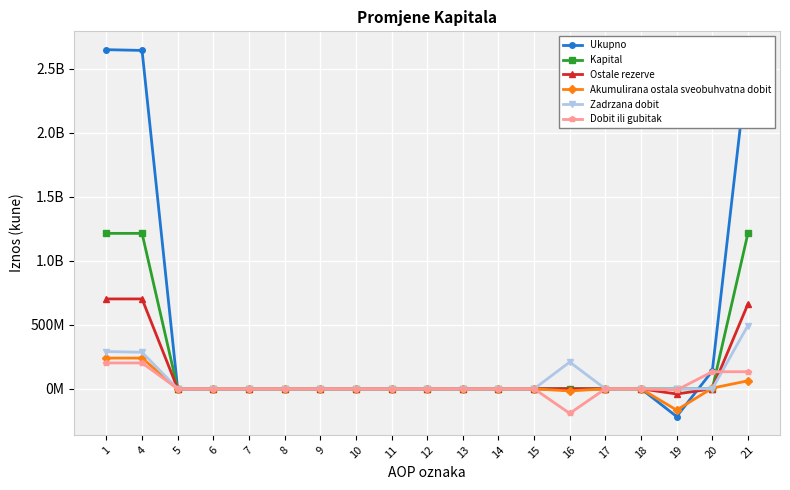

Is this an area chart (filled region under the line)?

No